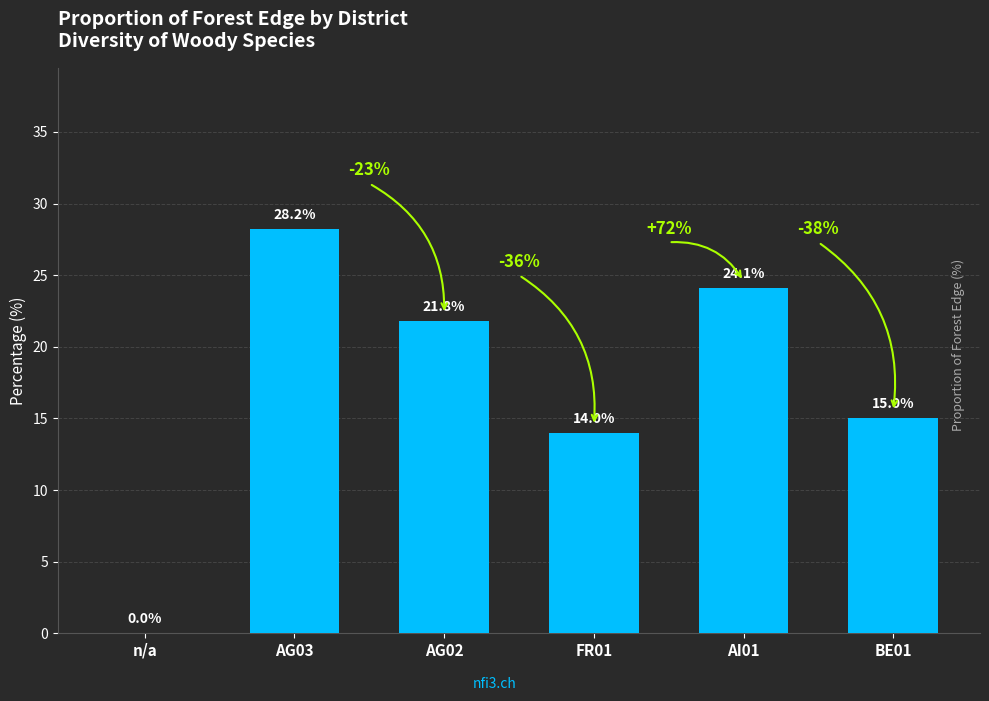

At which label does the data first exceed 21?

AG03